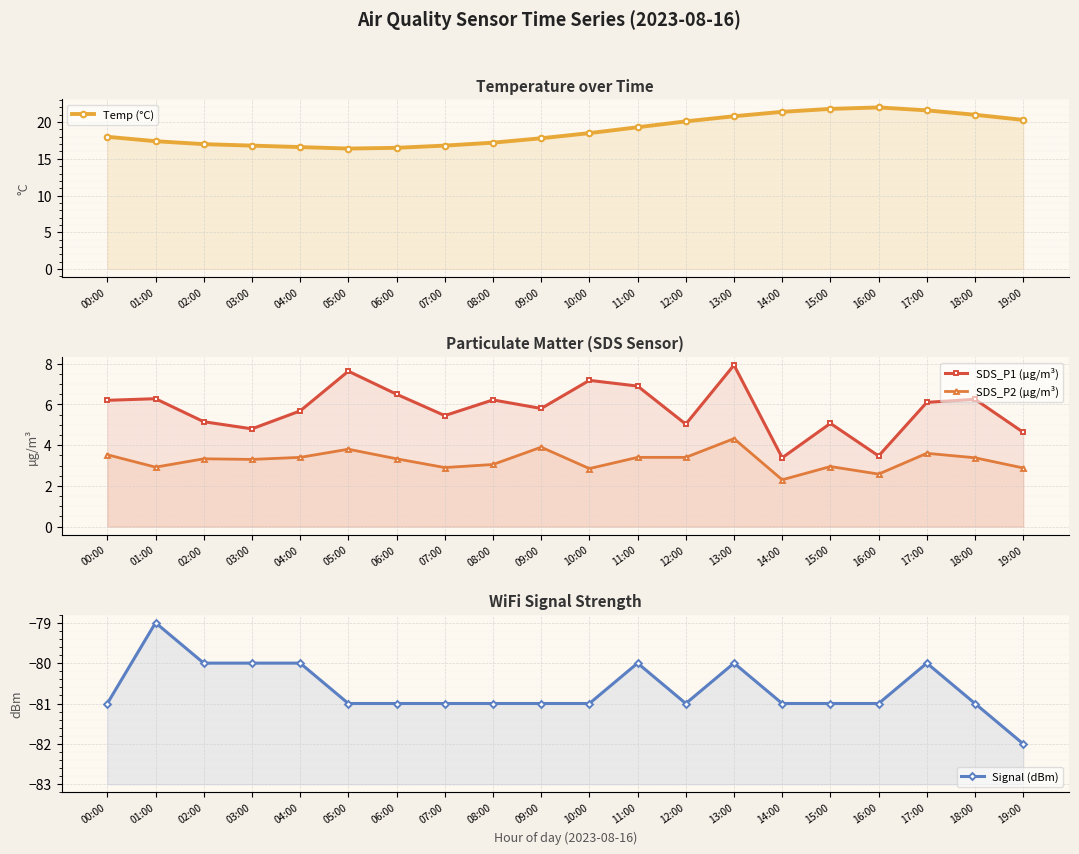

At which label is Temp (°C) closest to 19?

11:00